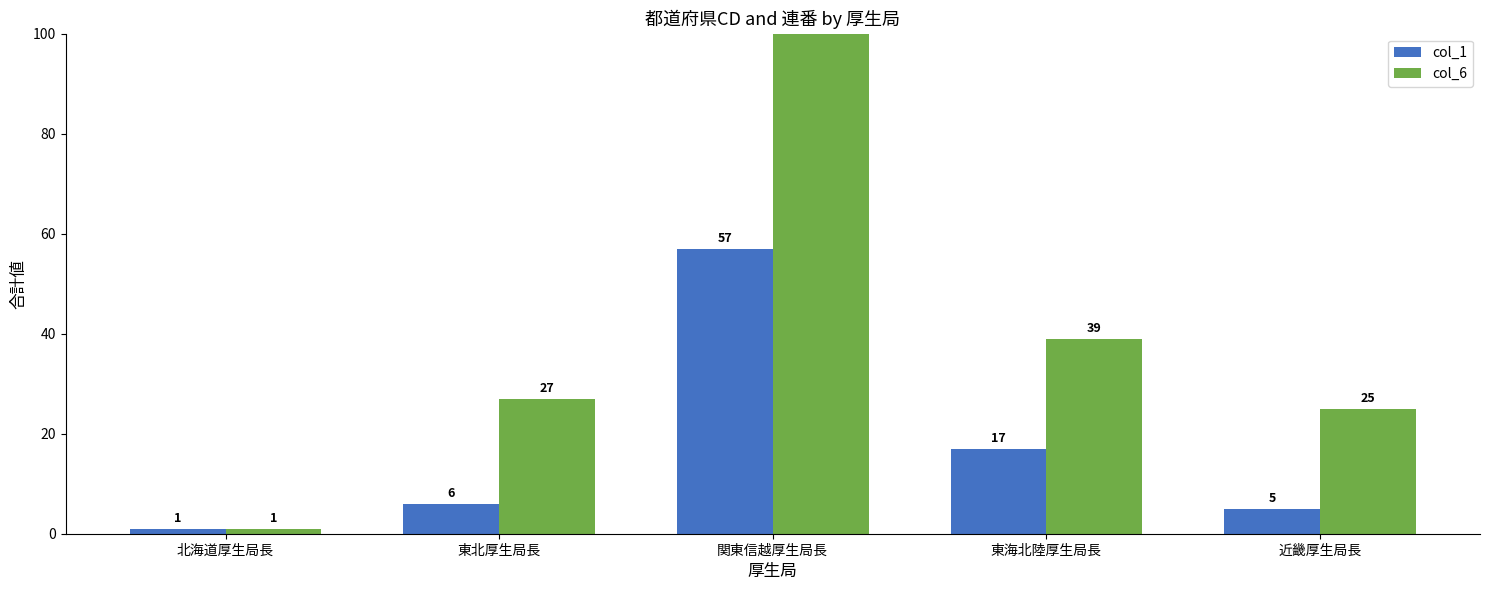

True or false: col_1 has a value of 5 at 近畿厚生局長.

True